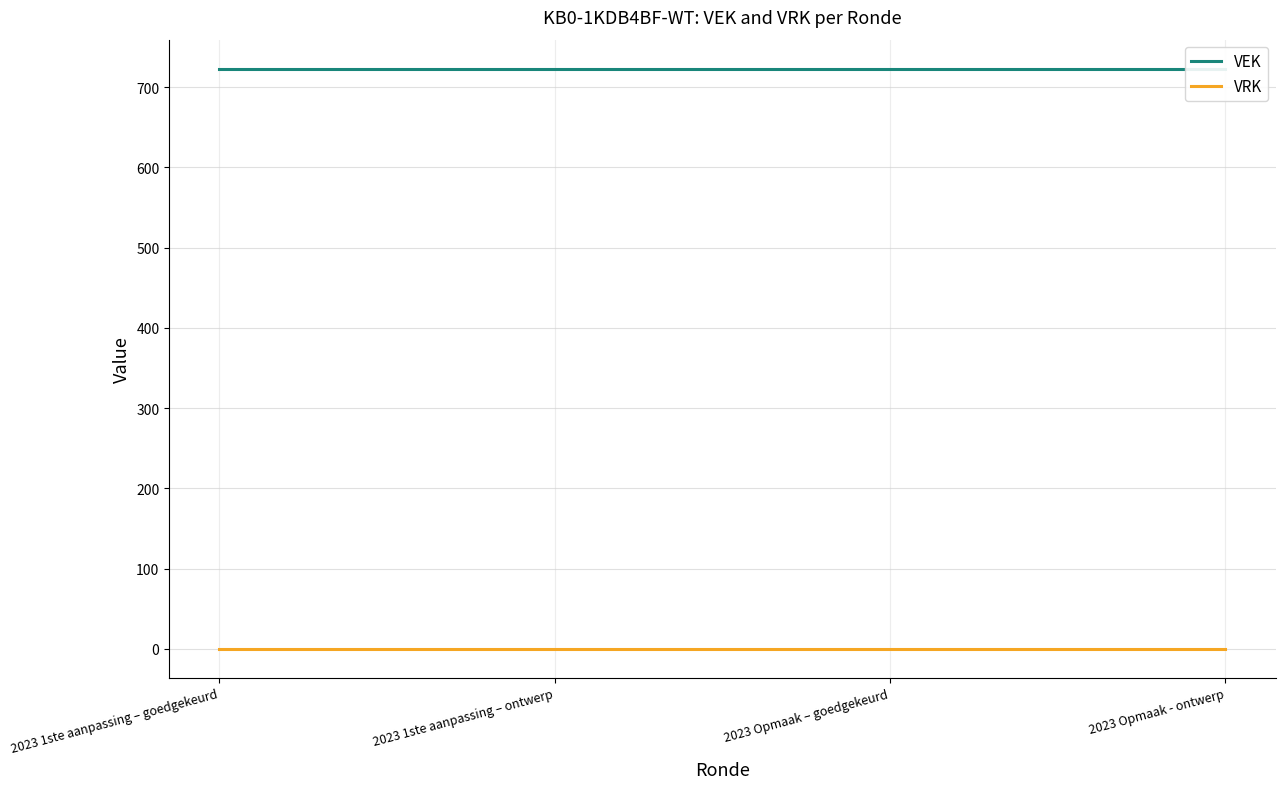

How many categories are shown in the chart?

4